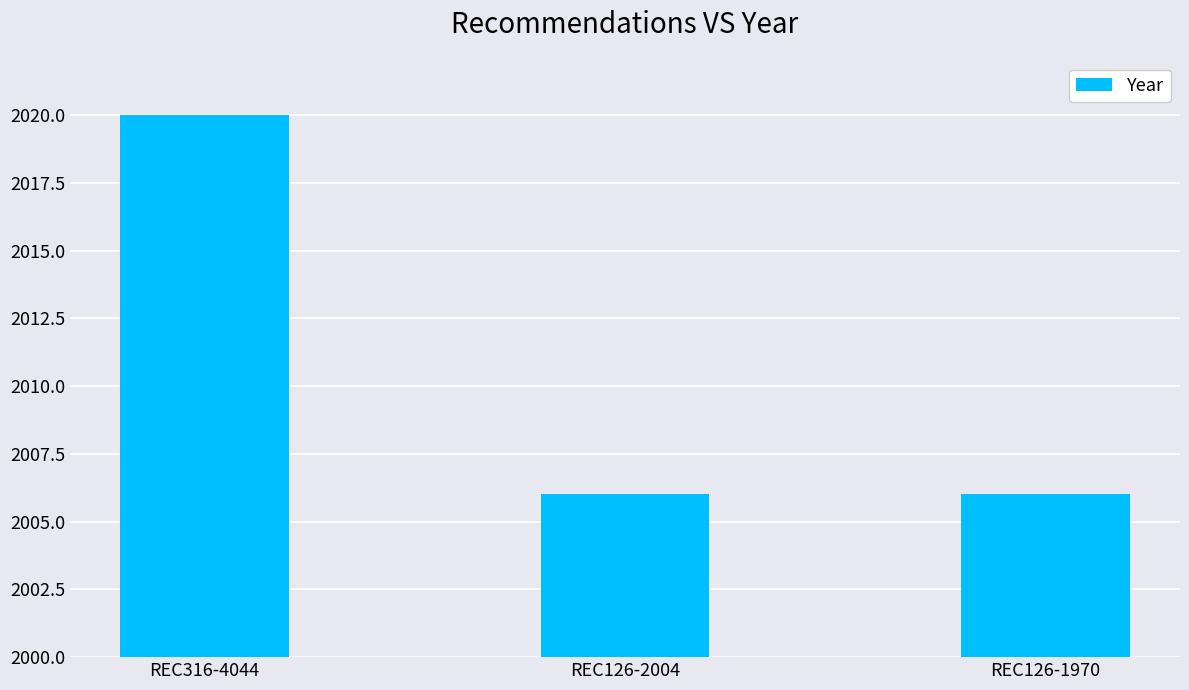

Reading left to right, extract all data points from this chart.

REC316-4044=2020	REC126-2004=2006	REC126-1970=2006